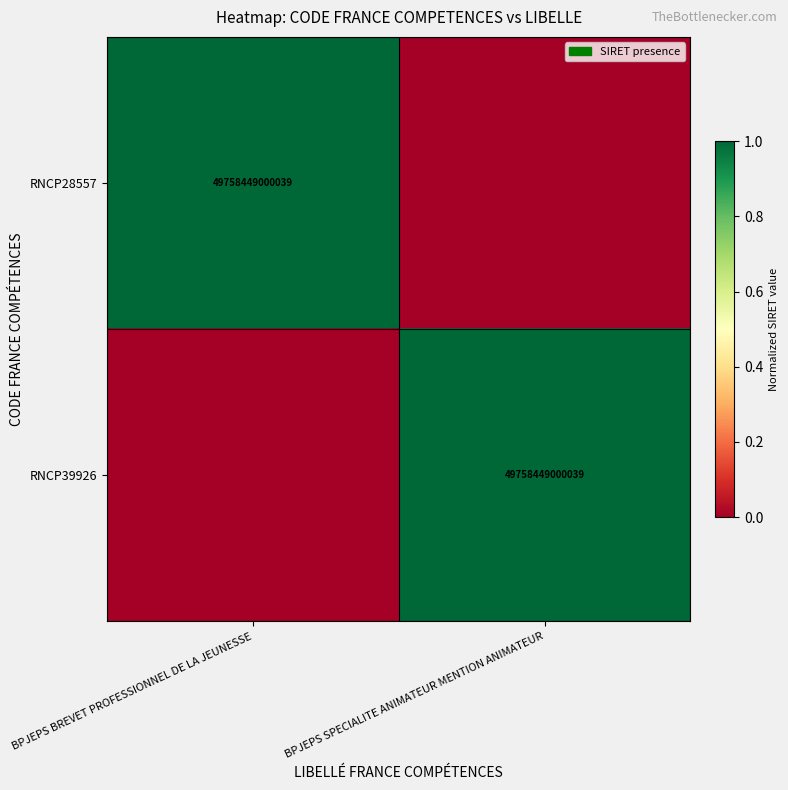

What is the spread (max minus min) of values at BPJEPS SPECIALITE ANIMATEUR MENTION ANIMATEUR?

1